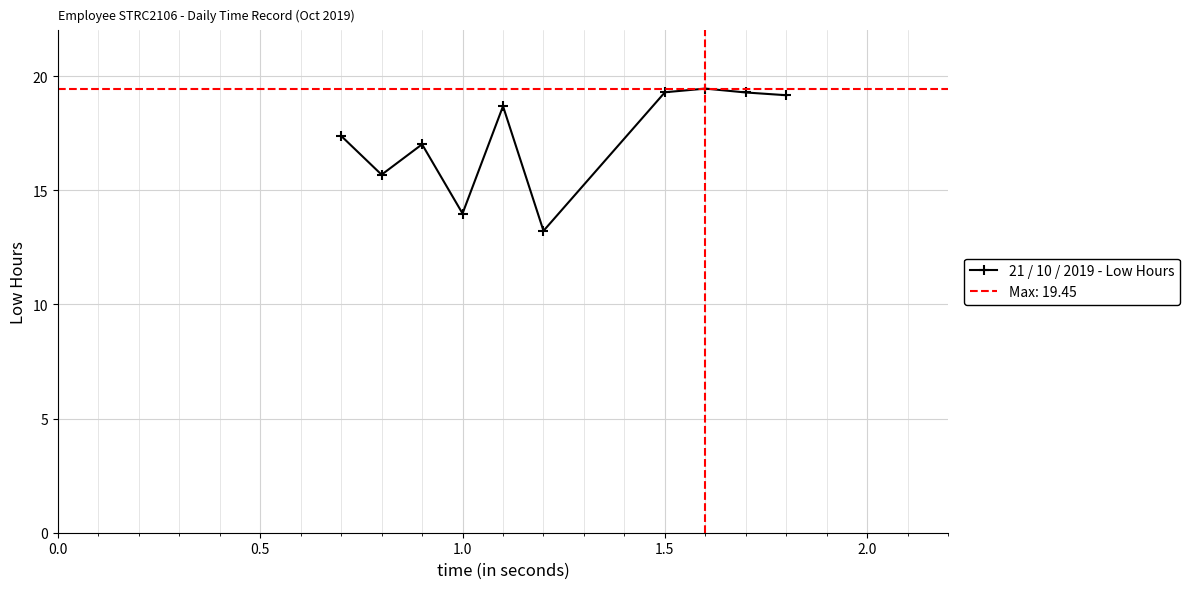

True or false: 21 / 10 / 2019 - Low Hours has more than 0 interior local peaks.

True